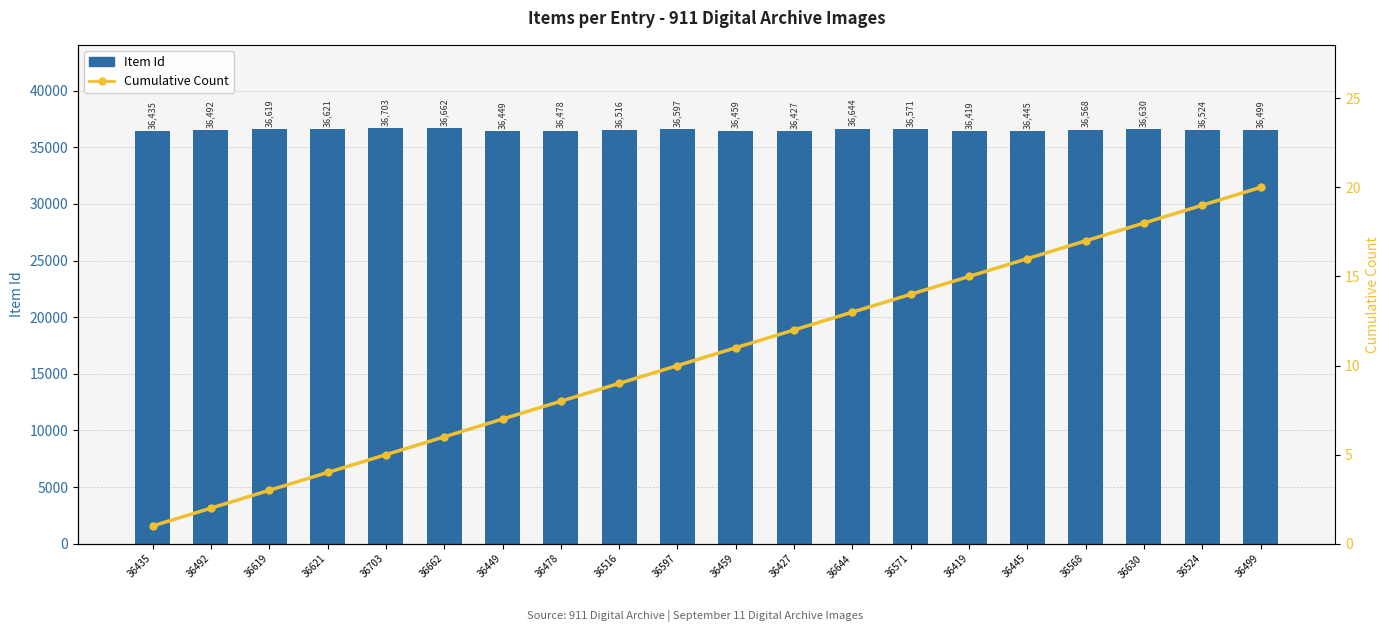

What is the difference between the second highest and second lowest values in the Item Id series?

235